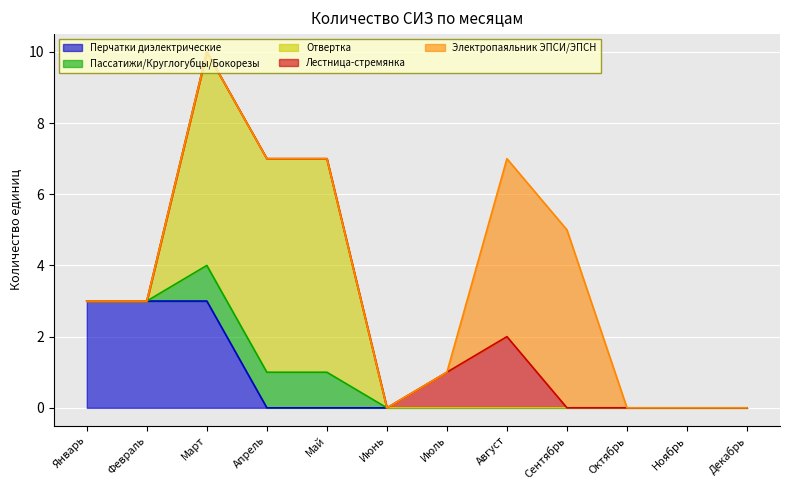

Rank the series by their maximum value, from highest to lowest.

Отвертка, Электропаяльник ЭПСИ/ЭПСН, Перчатки диэлектрические, Лестница-стремянка, Пассатижи/Круглогубцы/Бокорезы